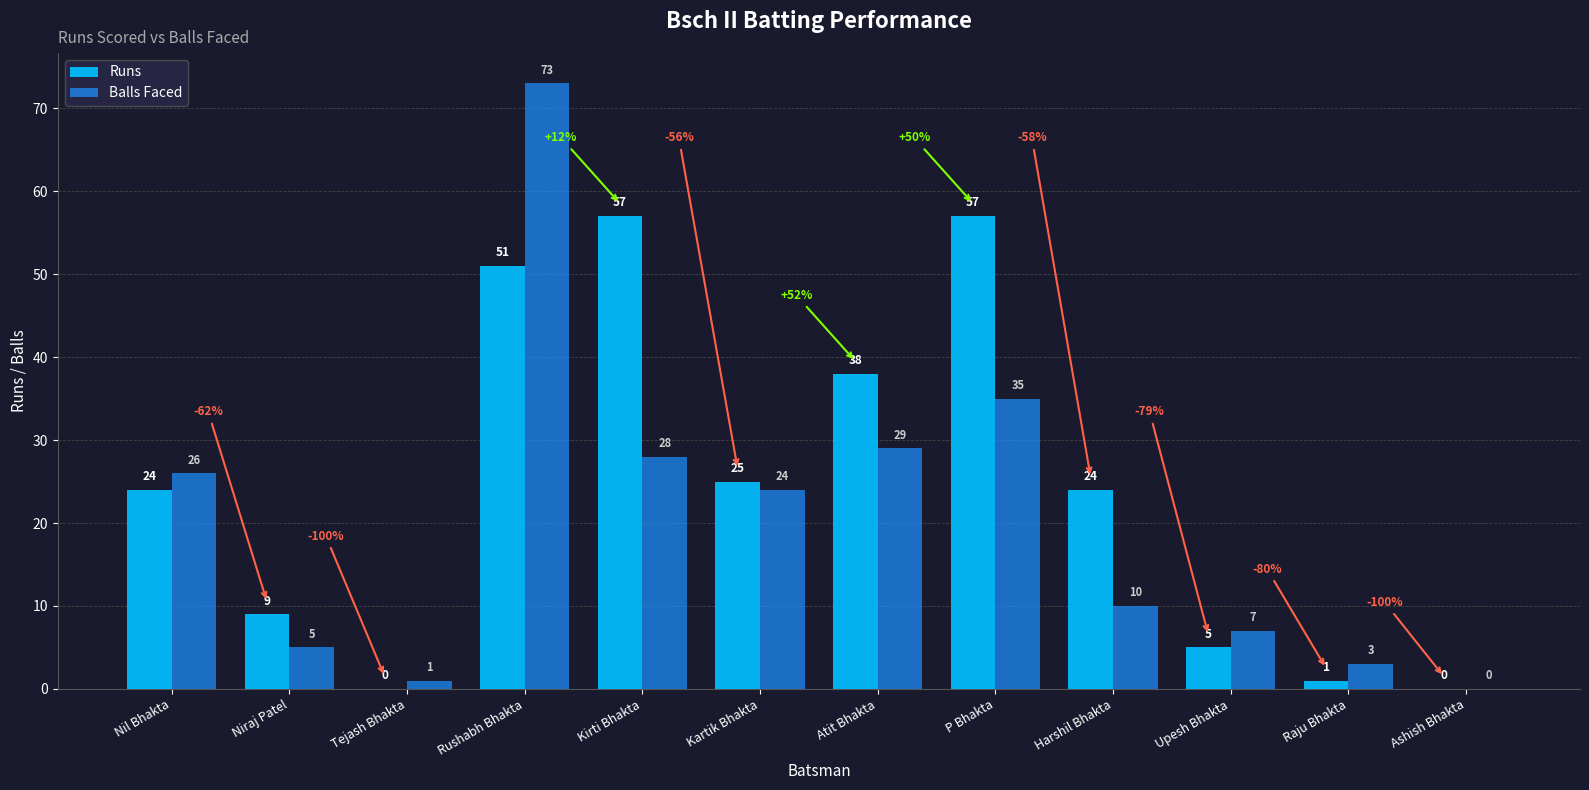

Is it true that Balls Faced equals 35 at P Bhakta?

True